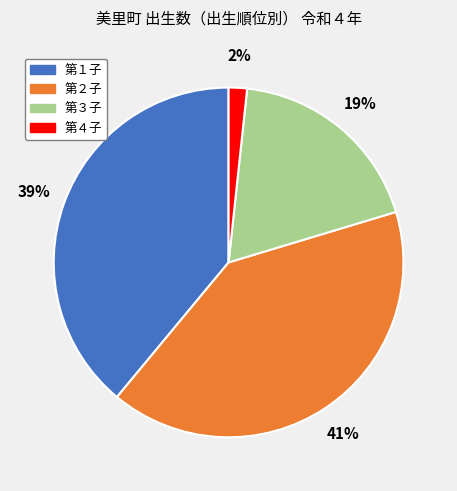

Do 第４子 and 第２子 together represent more than half of the pie?

No